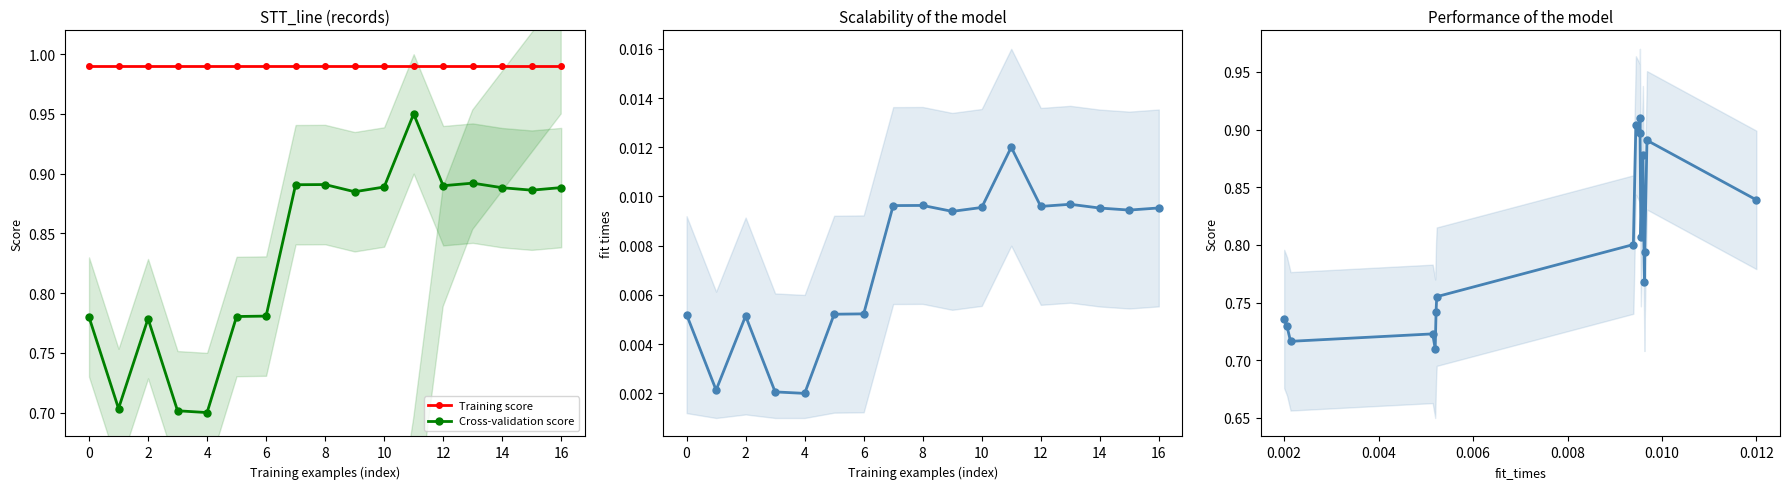

Count the Cross-validation score values in the range 0 to 1.

17